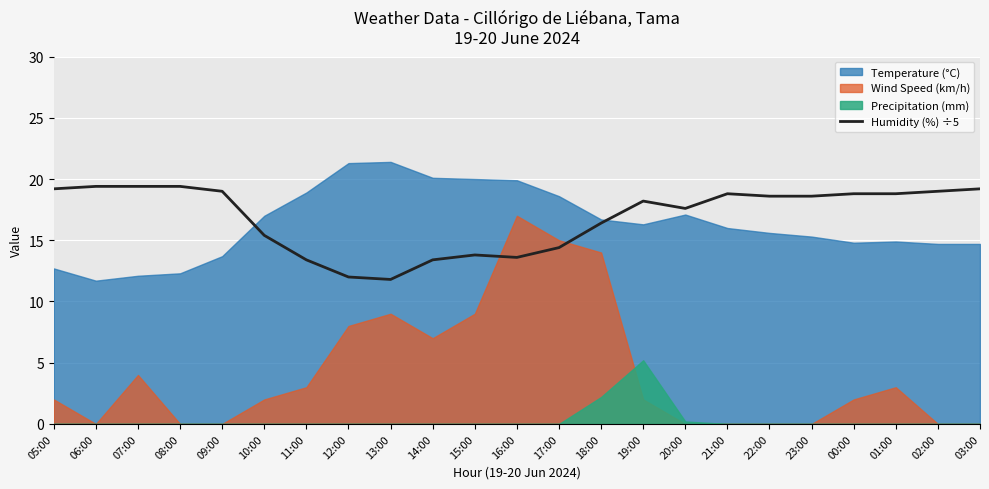

Is it true that Humidity (%) ÷5 equals 24.5 at 23:00?

False